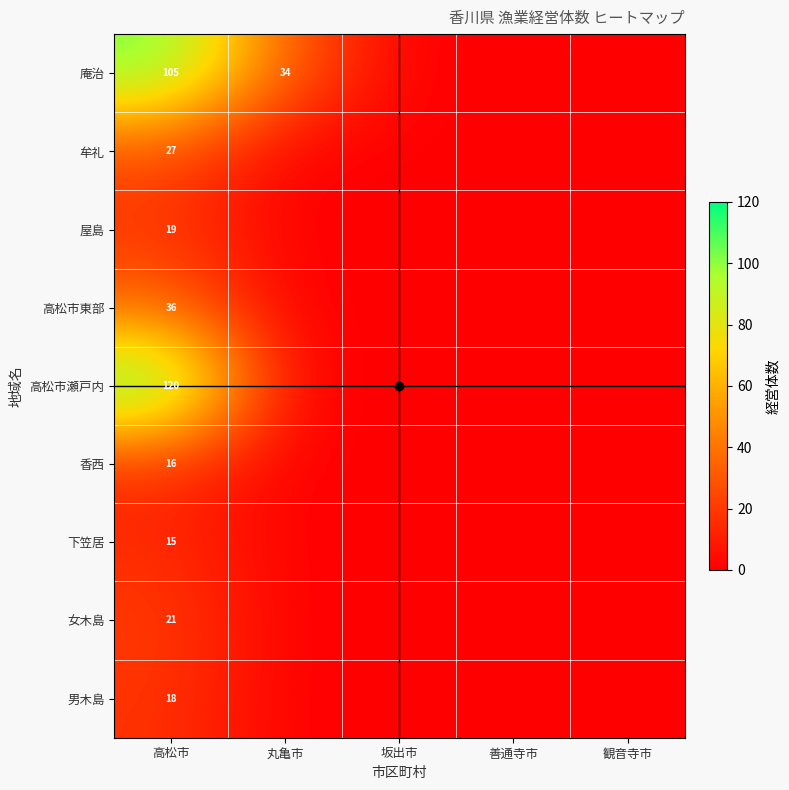

At 観音寺市, list the series in order from largest to smallest.

庵治, 牟礼, 屋島, 高松市東部, 高松市瀬戸内, 香西, 下笠居, 女木島, 男木島